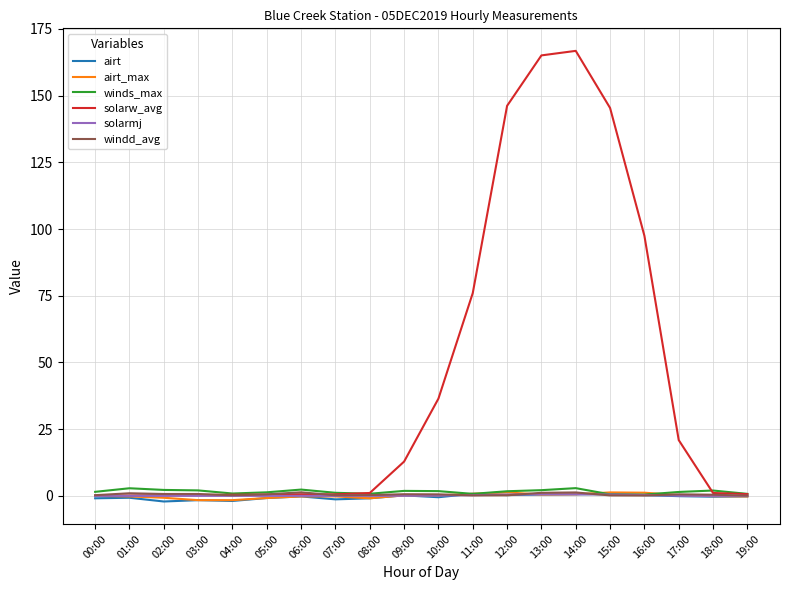

The solarw_avg series shows 0.1 at 01:00. True or false?

True